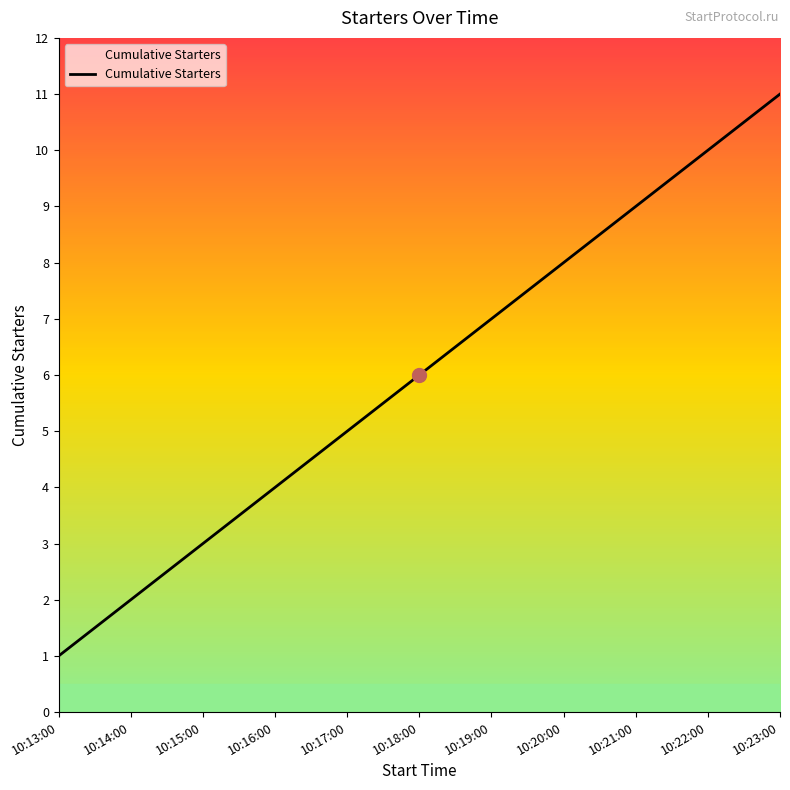

Which label corresponds to the smallest value in the chart?

10:13:00